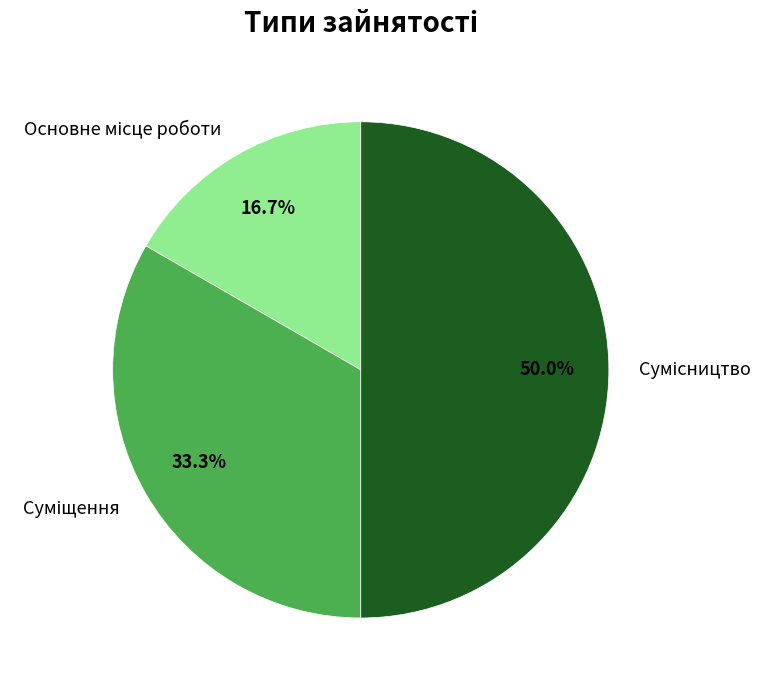

How many slices are in this pie chart?

3